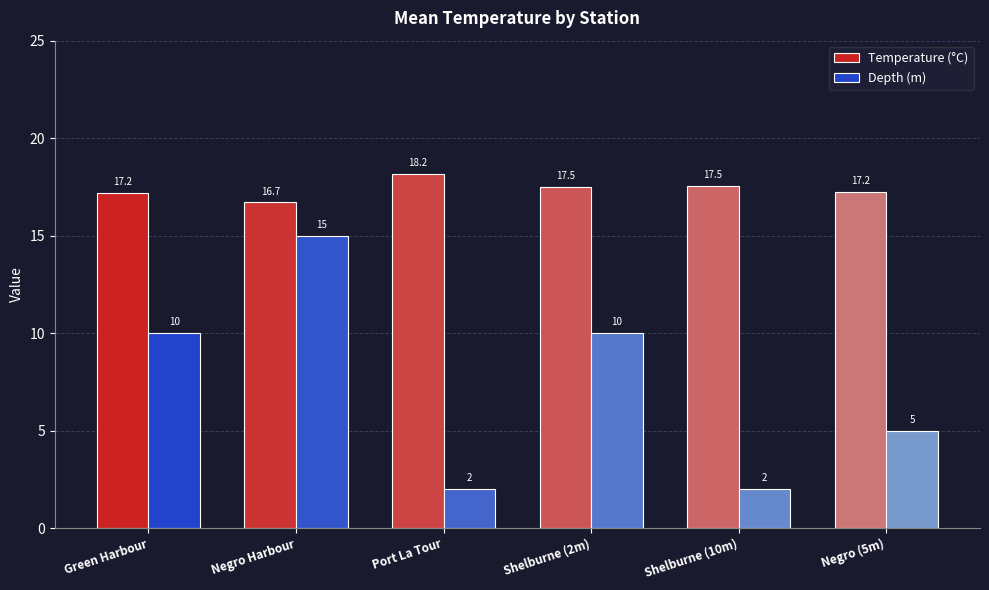

What is the difference between the highest and lowest values at Port La Tour?

16.2